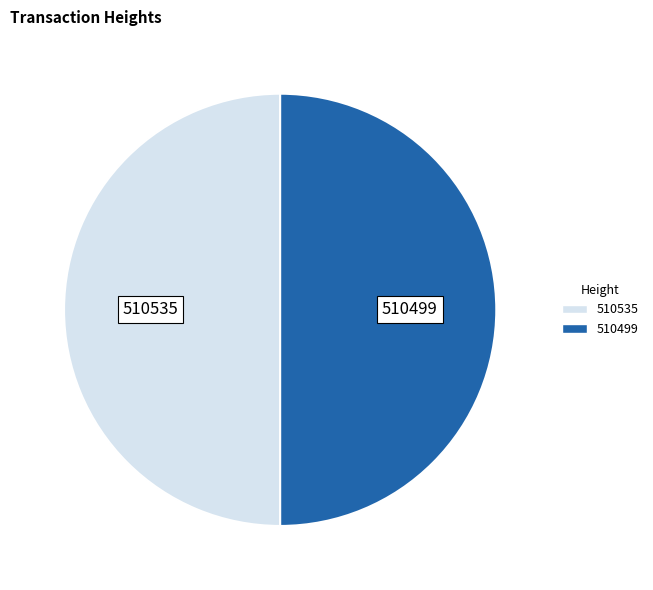

What is the ratio of the value at 510499 to the value at 510535?

1.0